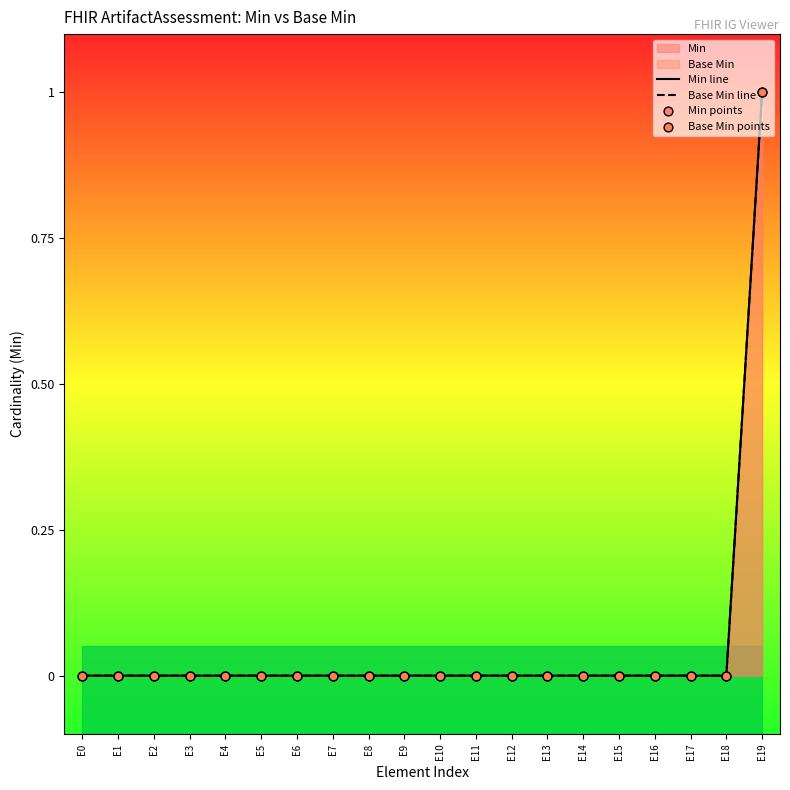

Which series has the largest total across all categories?

Min line